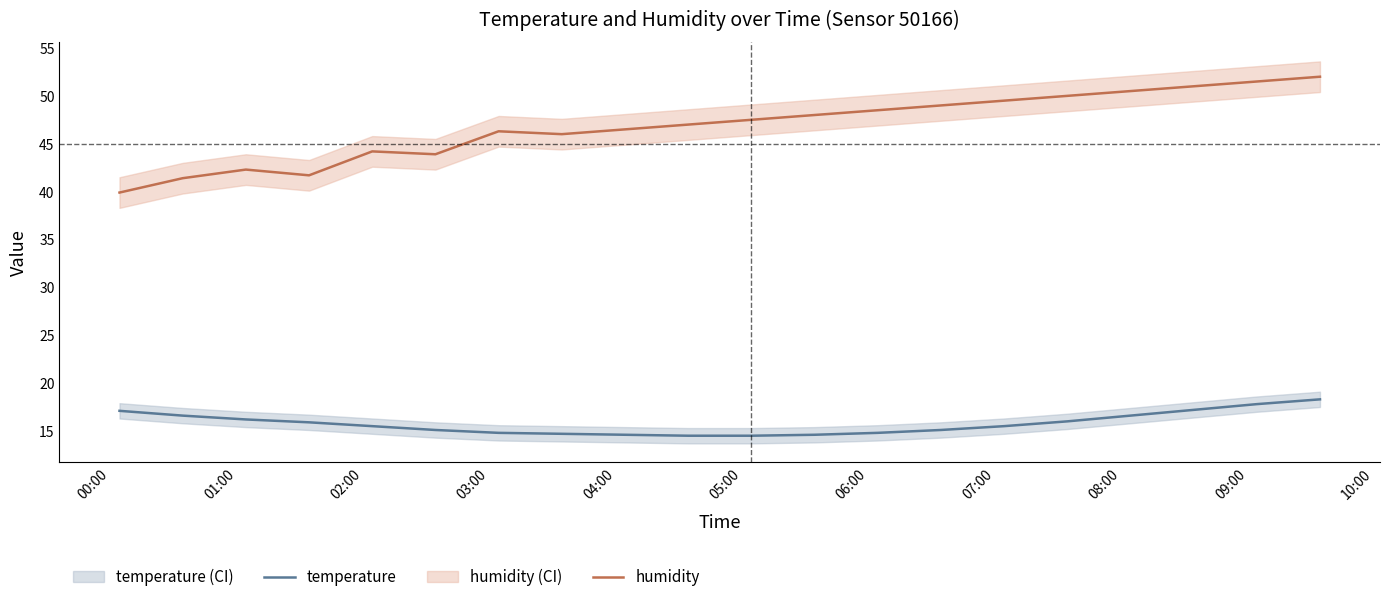

Reading right to left, what are all the values shown in this chart?

temperature: 18.3	17.8	17.2	16.6	16.0	15.5	15.1	14.8	14.6	14.5	14.5	14.6	14.7	14.8	15.1	15.5	15.9	16.2	16.6	17.1
humidity: 52.0	51.5	51.0	50.5	50.0	49.5	49.0	48.5	48.0	47.5	47.0	46.5	46.0	46.3	43.9	44.2	41.7	42.3	41.4	39.9